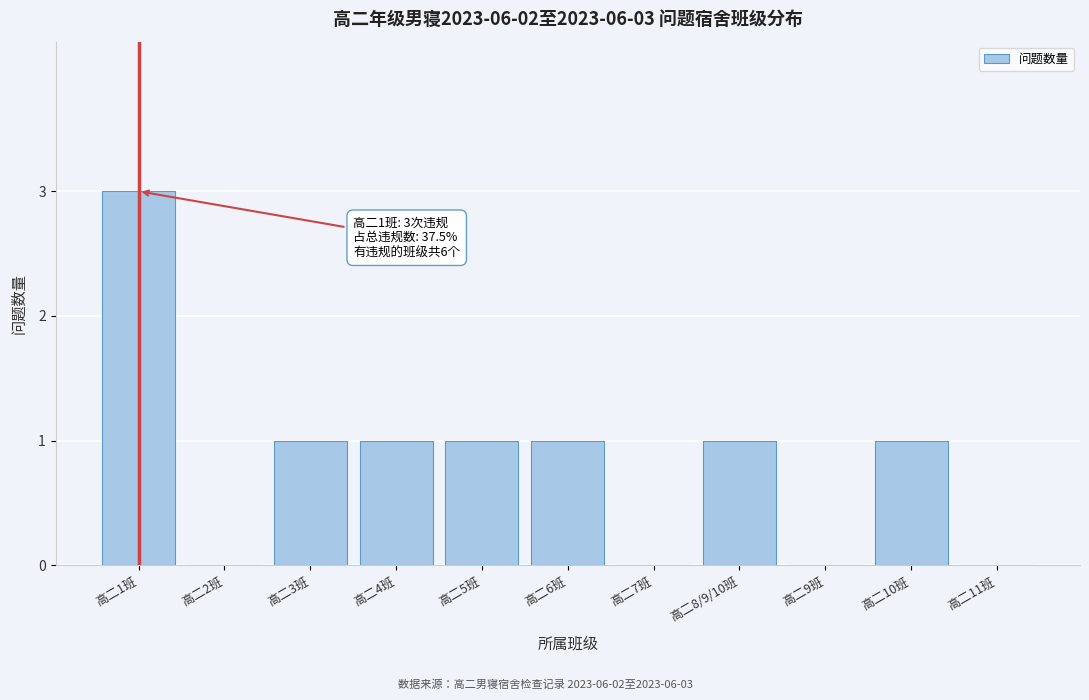

Reading left to right, list all the values displayed in this chart.

高二1班=3	高二2班=0	高二3班=1	高二4班=1	高二5班=1	高二6班=1	高二7班=0	高二8/9/10班=1	高二9班=0	高二10班=1	高二11班=0